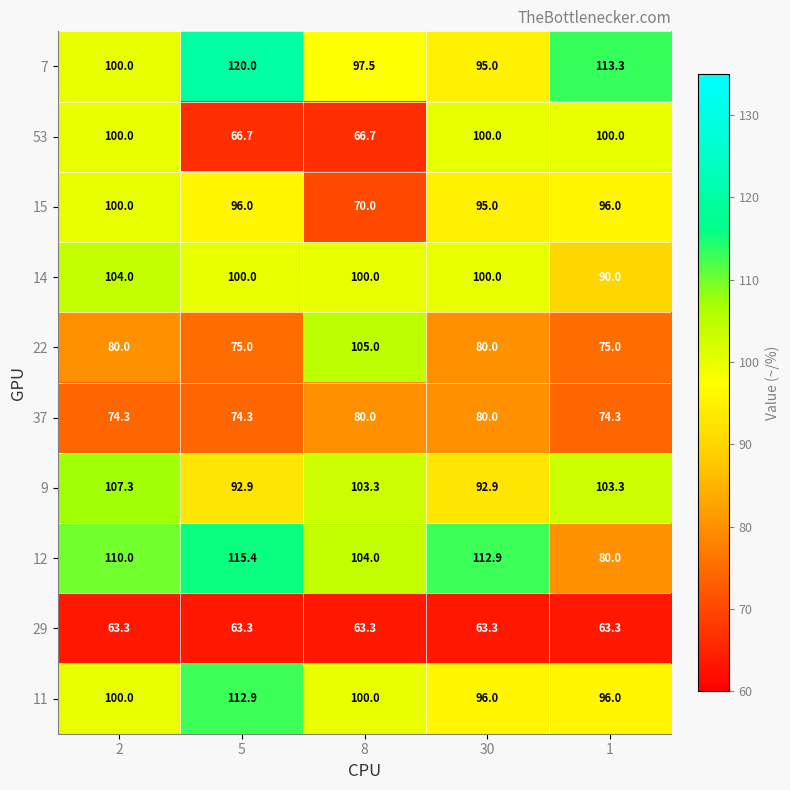

What is the difference between the 12 values at 30 and 8?

8.9